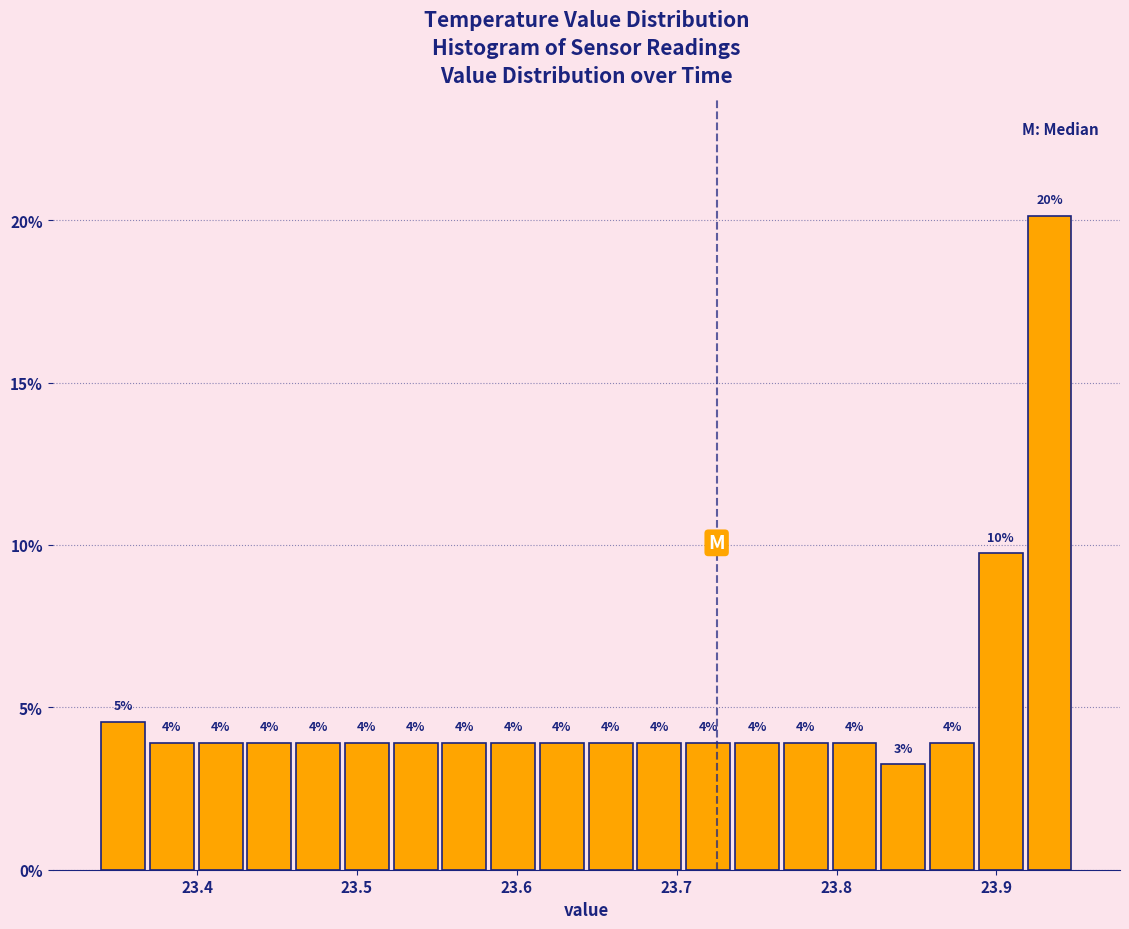

Around what value on the x-axis is the tallest bar? Give the approximate position of its centre, as read against the axis.

23.93